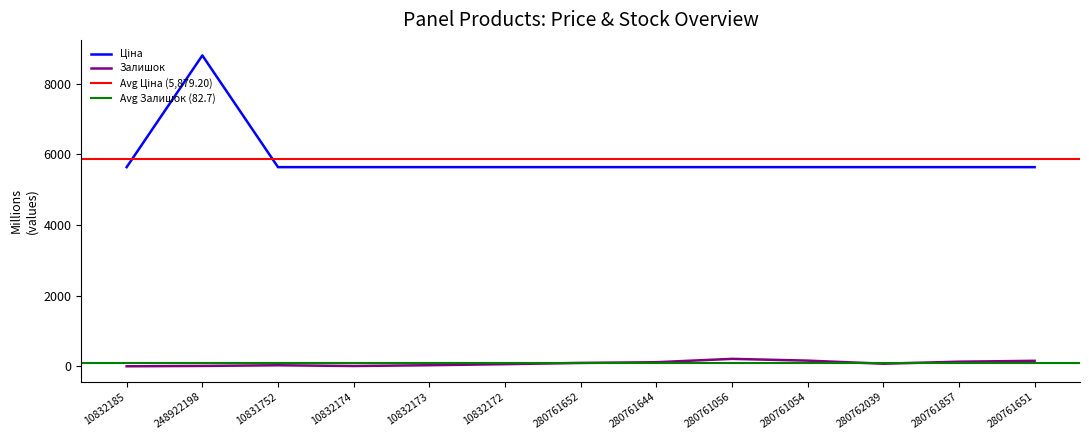

How many values in Залишок are above zero?

12